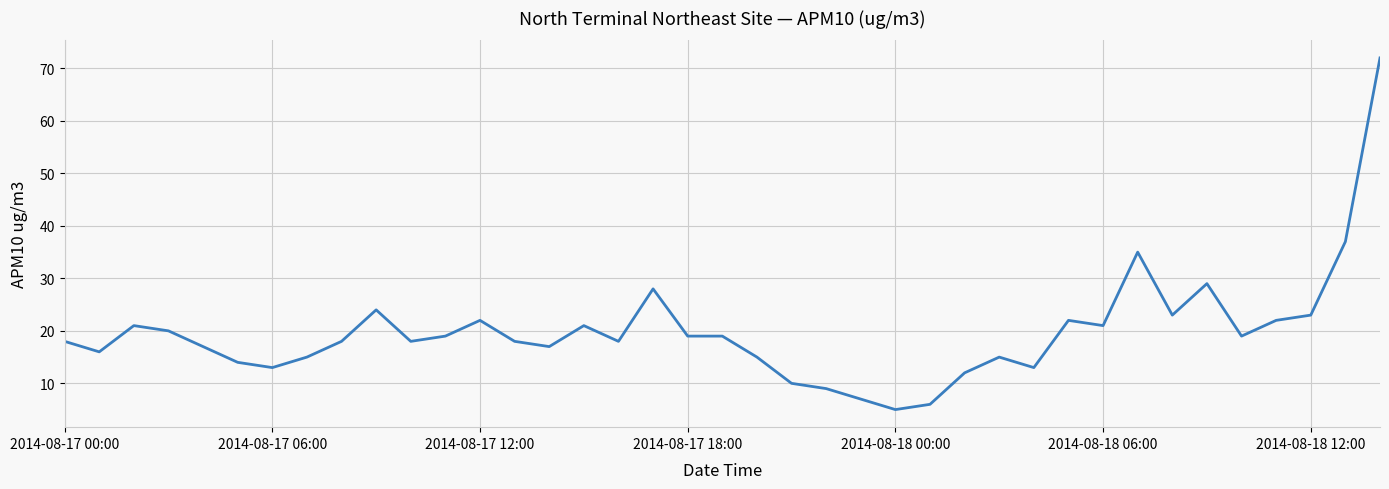

What is the greatest value displayed?

72